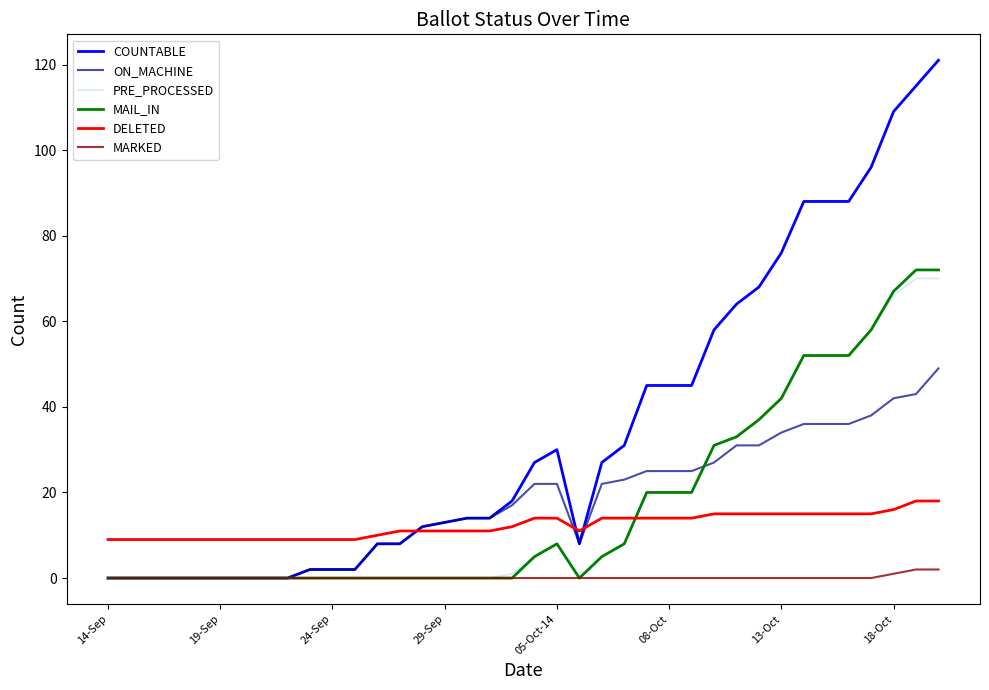

Which series has the largest total across all categories?

COUNTABLE